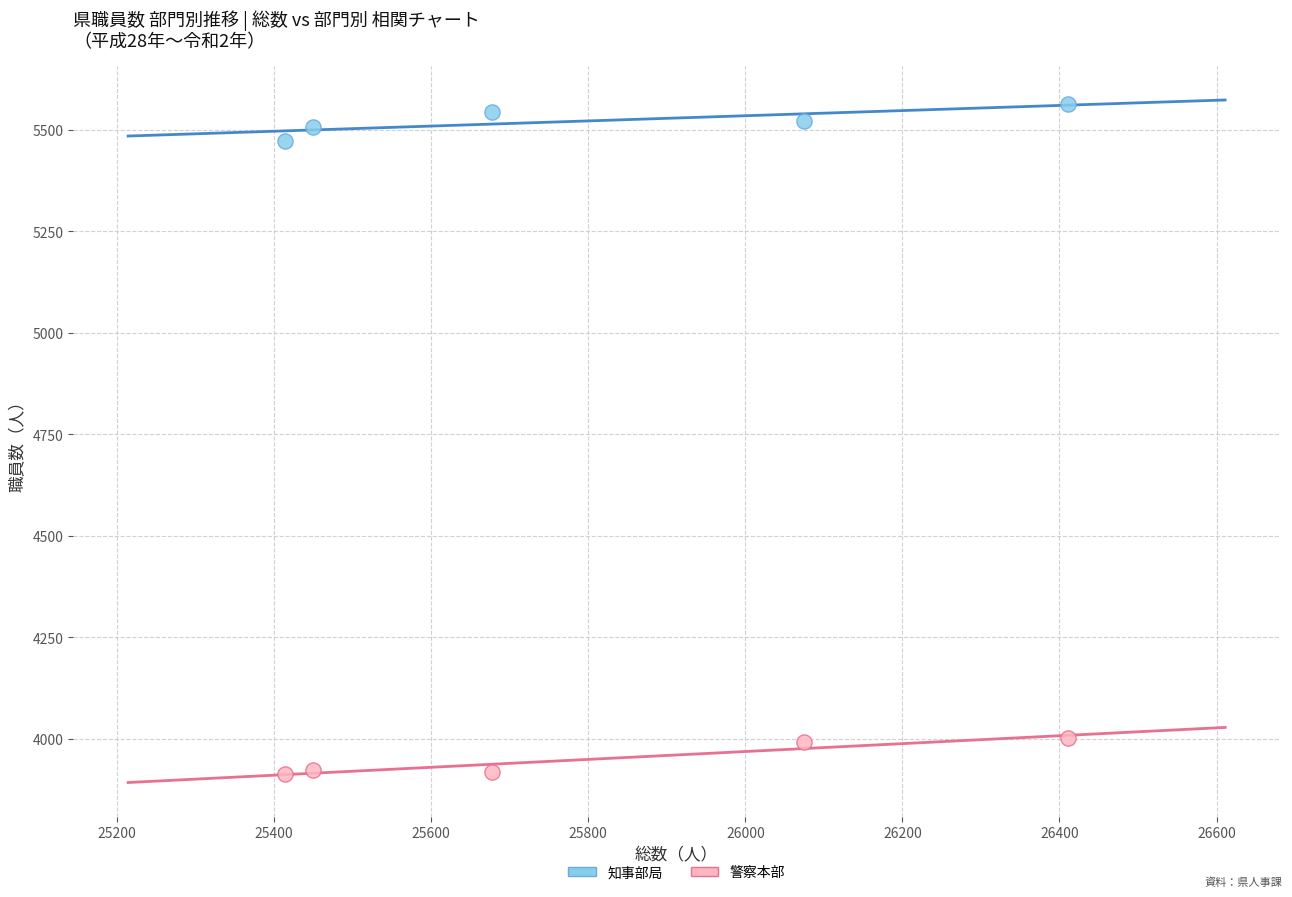

Which series contains the highest Y value?

知事部局